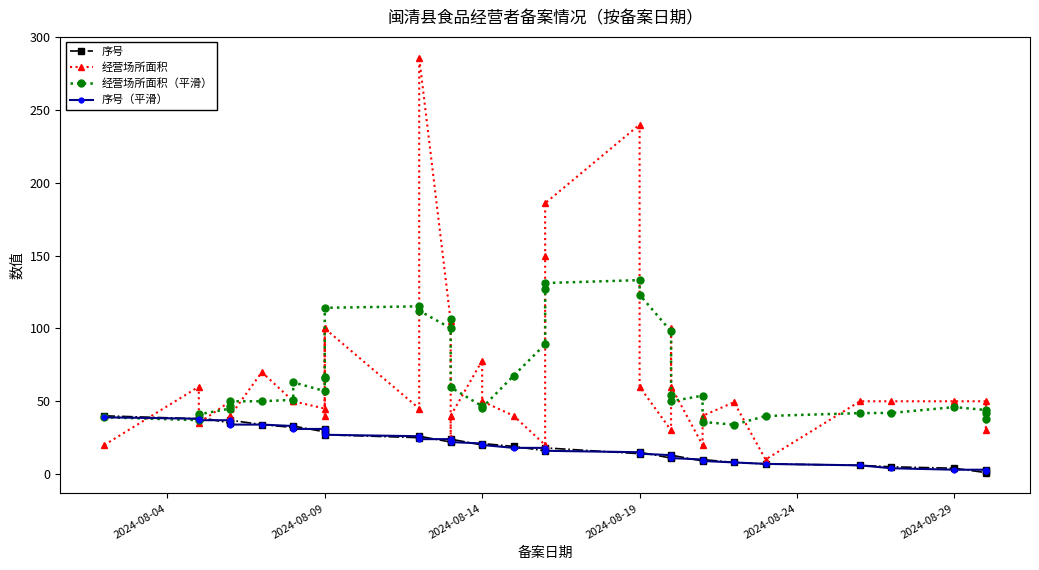

What is the highest value of the 经营场所面积 series?

286.0